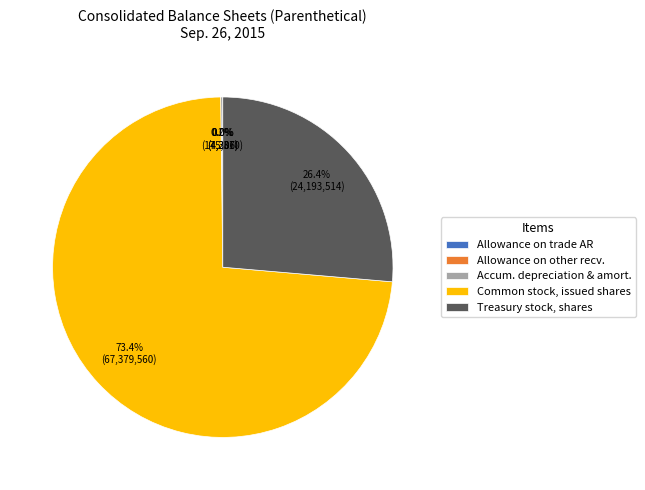

Which slice represents more than half of the pie?

Common stock, issued shares